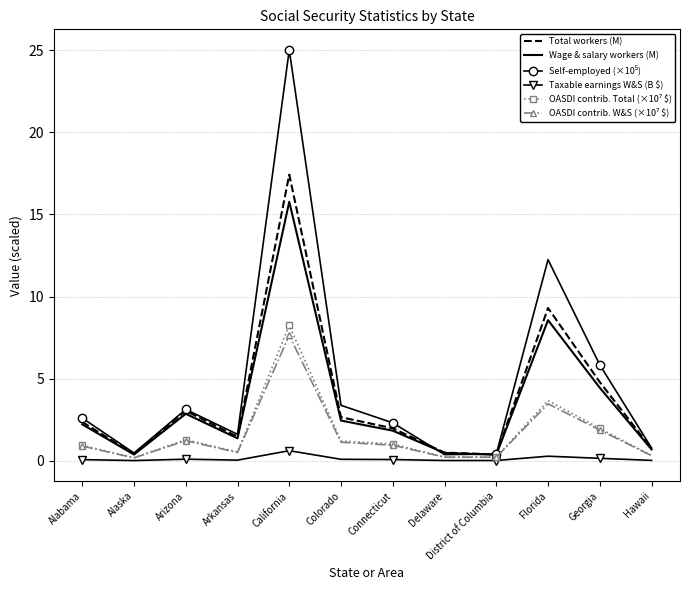

The Taxable earnings W&S (B $) series shows 0.0 at District of Columbia. True or false?

True